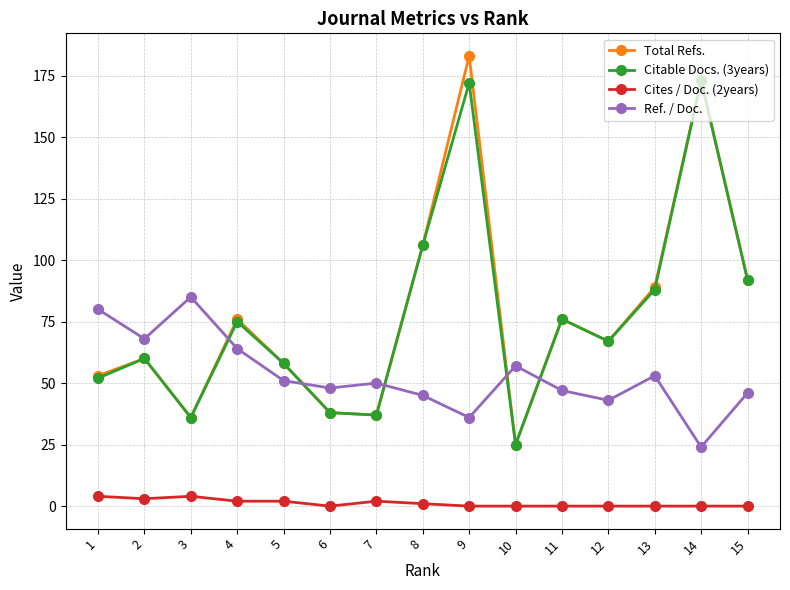

Which series has the widest spread of values?

Total Refs.